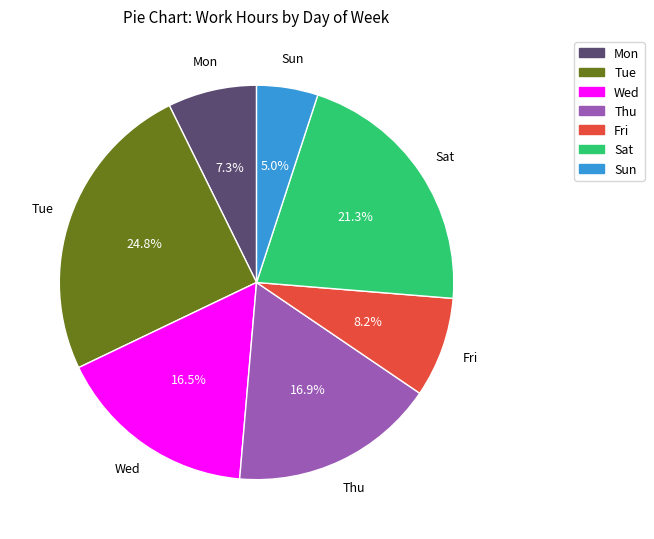

To the nearest percent, what portion does Sat represent?

21%